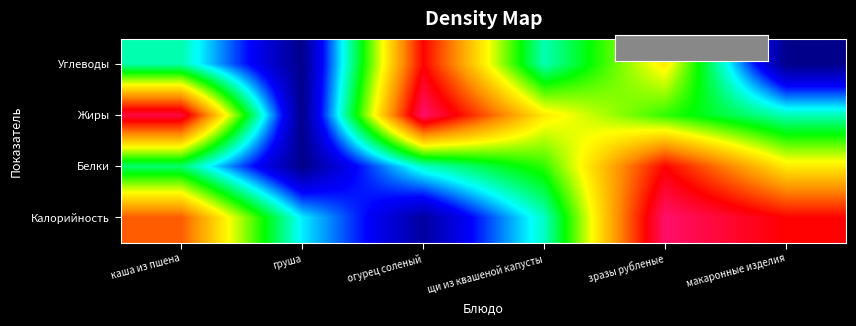

At which category does the chart reach its minimum across all series?

груша